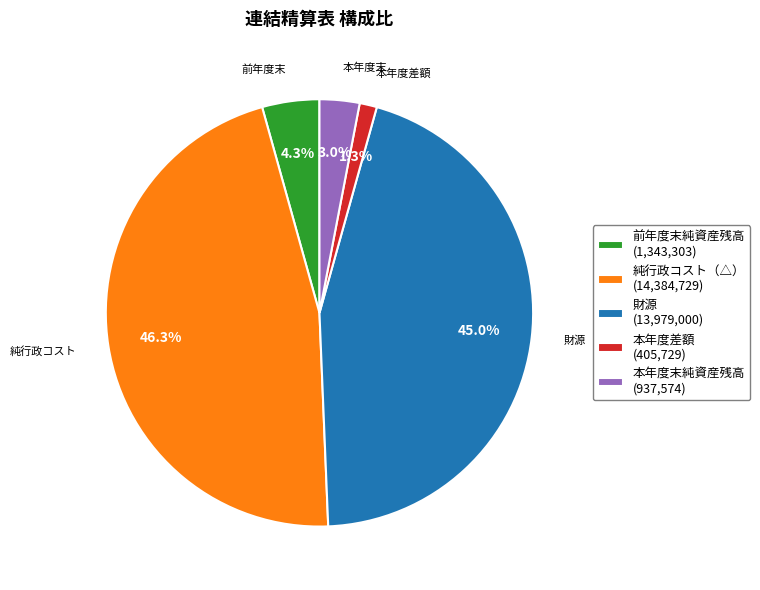

What percentage do 本年度差額 and 前年度末純資産残高 together represent?

5.6%